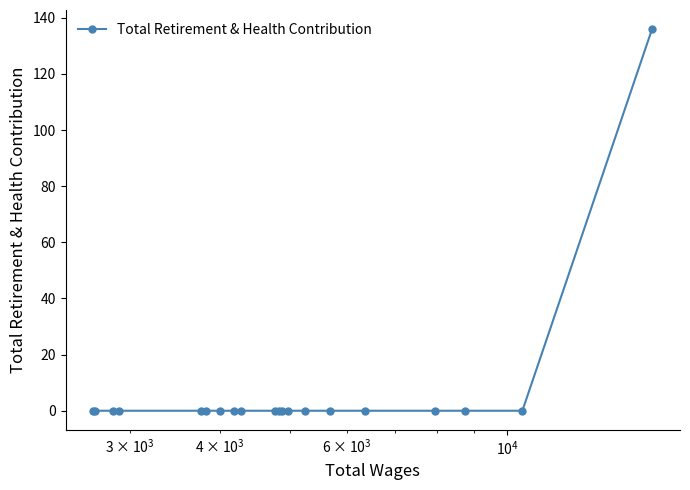

What is the maximum value shown in the chart?

136